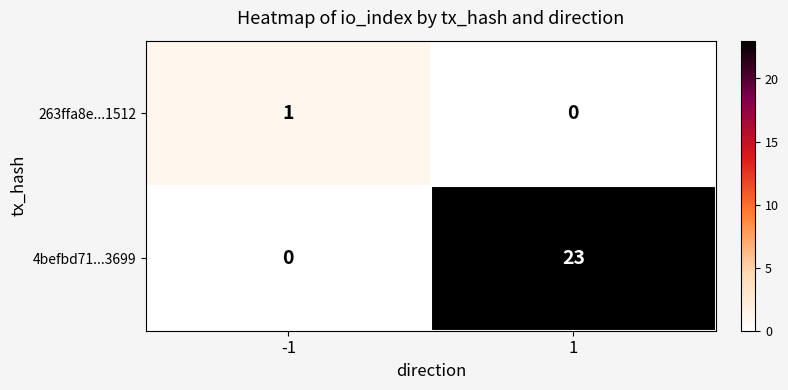

Reading left to right, extract all data points from this chart.

263ffa8e...1512: 1	0
4befbd71...3699: 0	23